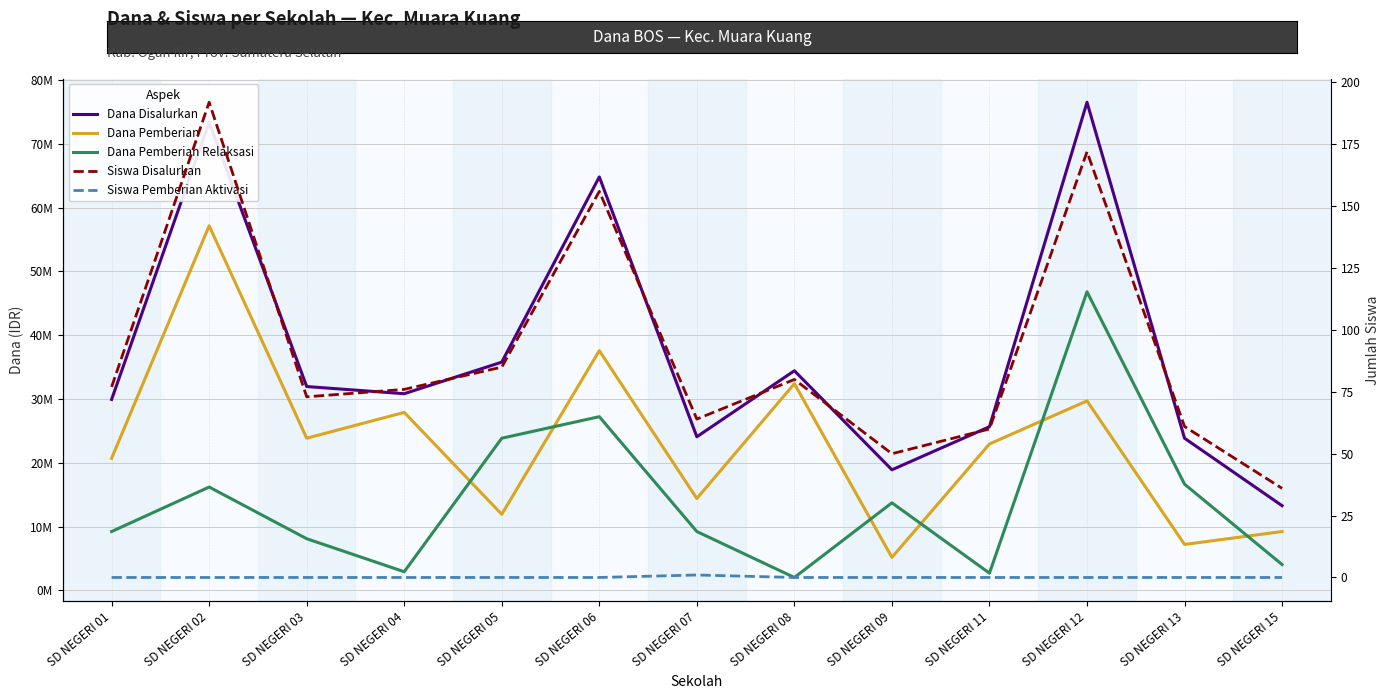

What is the sum of all Dana Disalurkan values?

483300000